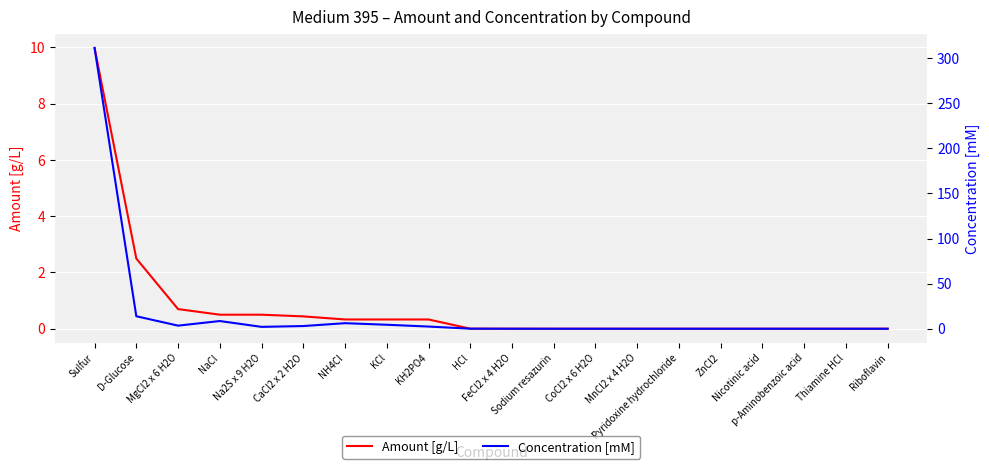

Which series has the largest range (max minus min)?

Concentration [mM]